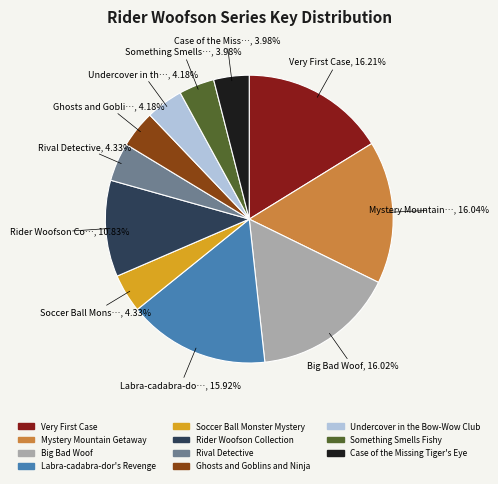

Does any single category account for the majority?

No